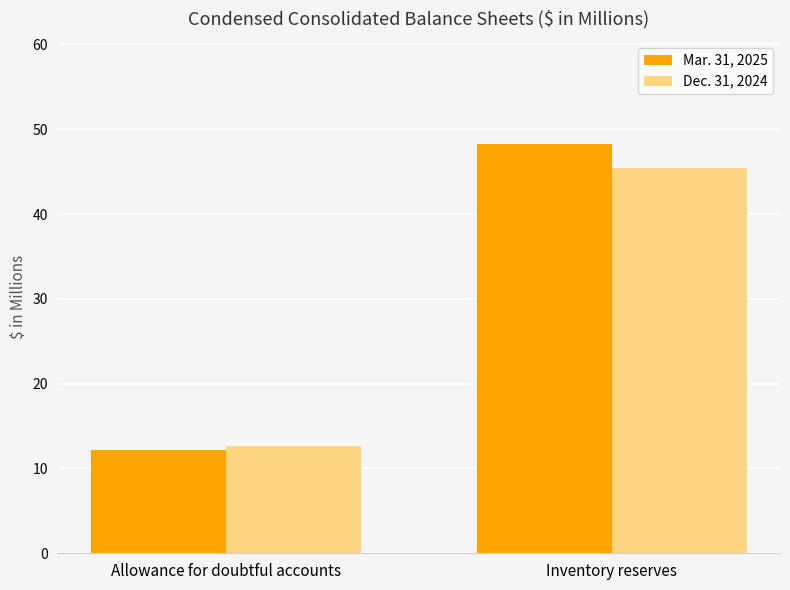

How many data points in Mar. 31, 2025 are less than 48?

1